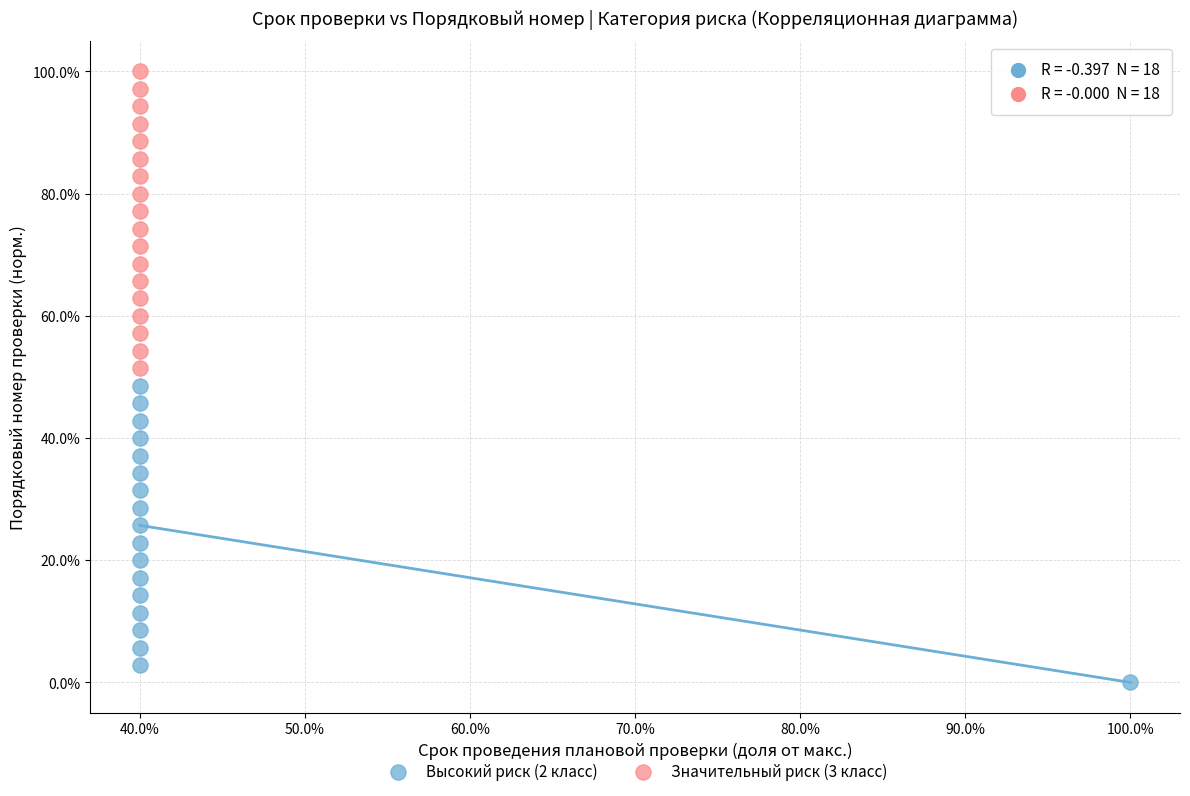

Which series reaches the maximum Y coordinate?

Значительный риск (3 класс)